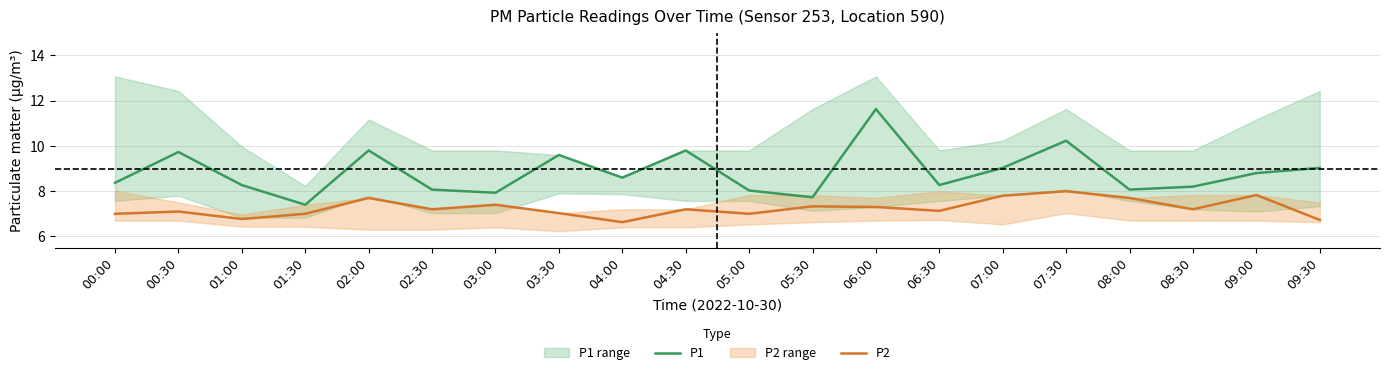

Reading left to right, extract all data points from this chart.

P1: 00:00=8.4	00:30=9.7	01:00=8.3	01:30=7.4	02:00=9.8	02:30=8.1	03:00=7.9	03:30=9.6	04:00=8.6	04:30=9.8	05:00=8.0	05:30=7.7	06:00=11.6	06:30=8.3	07:00=9.0	07:30=10.2	08:00=8.1	08:30=8.2	09:00=8.8	09:30=9.0
P2: 00:00=7.0	00:30=7.1	01:00=6.8	01:30=7.0	02:00=7.7	02:30=7.2	03:00=7.4	03:30=7.0	04:00=6.6	04:30=7.2	05:00=7.0	05:30=7.3	06:00=7.3	06:30=7.1	07:00=7.8	07:30=8.0	08:00=7.7	08:30=7.2	09:00=7.8	09:30=6.7